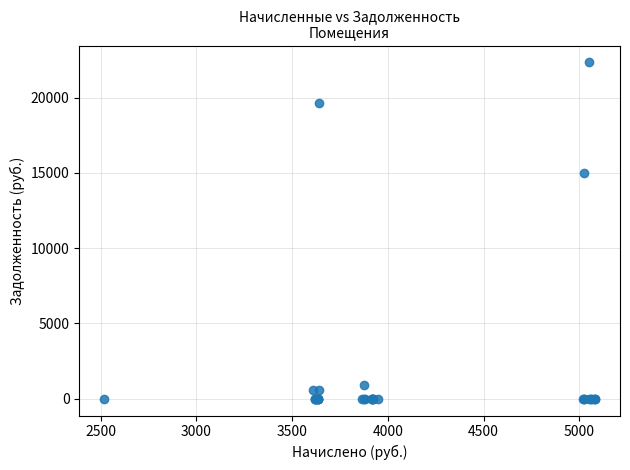

What Y value in the scatter plot is closest to 11173?

14969.5